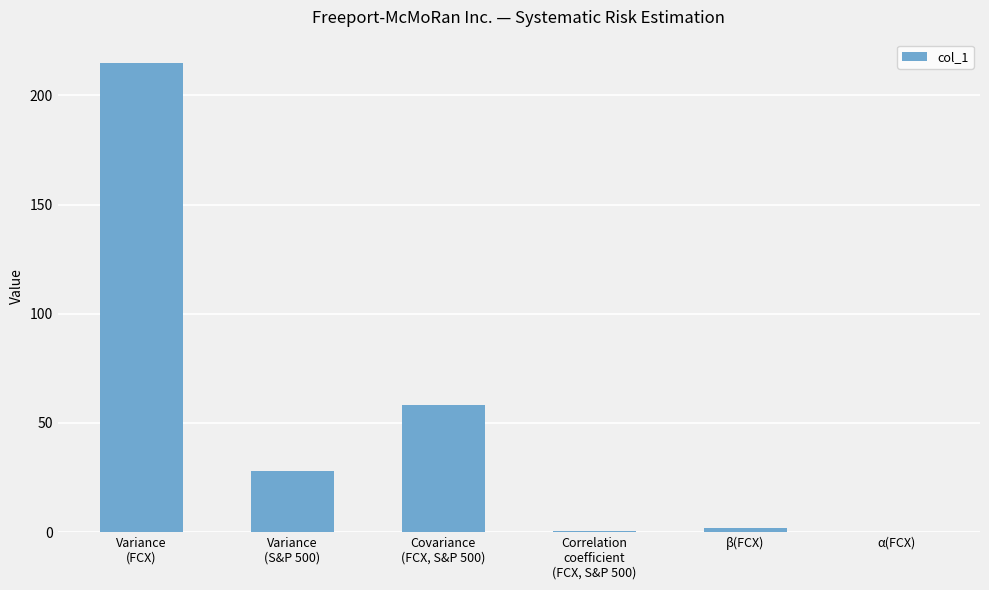

What is the sum of all values?

304.1